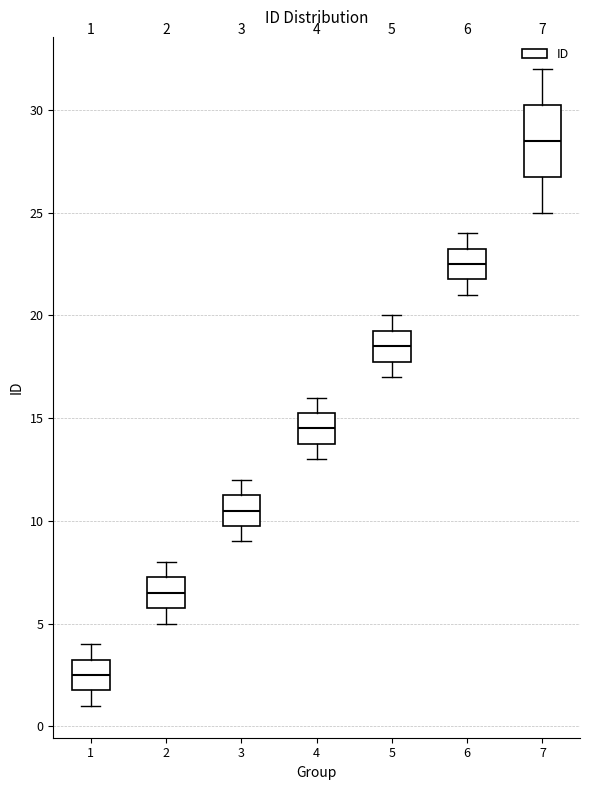

Which box has the lowest median line?

1